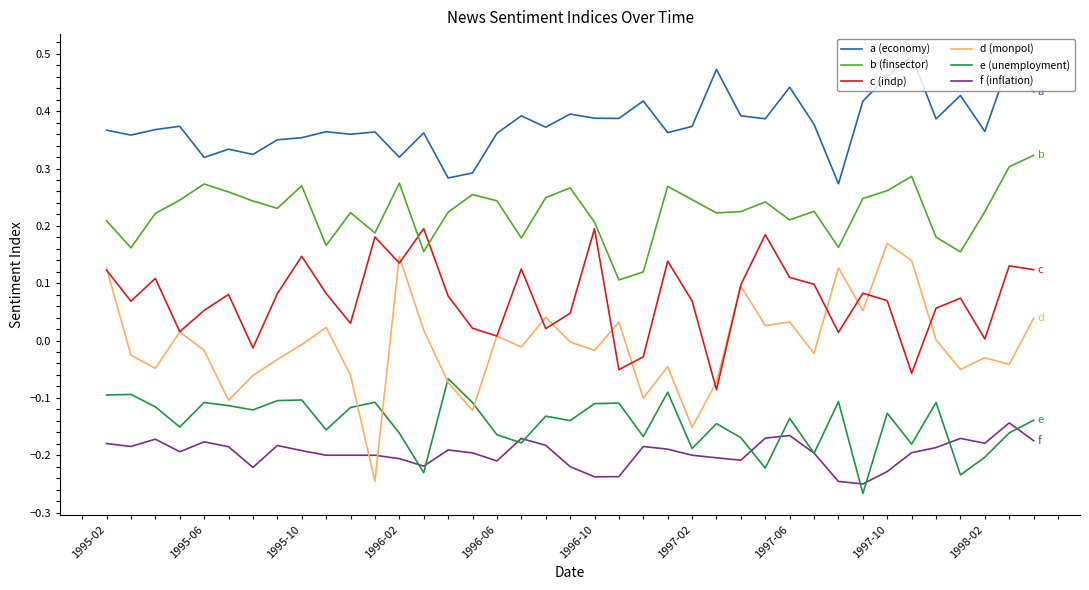

Which series has the largest total across all categories?

a (economy)